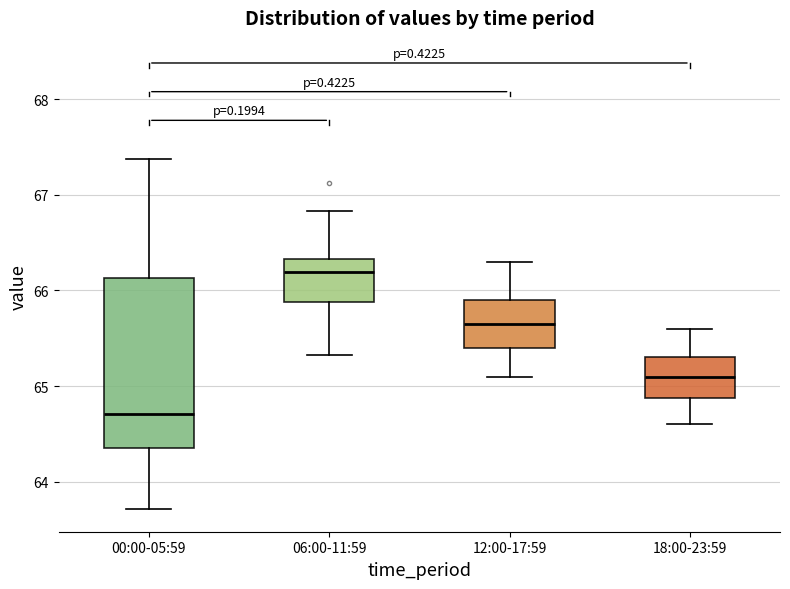

Which box's median line is the highest?

06:00-11:59